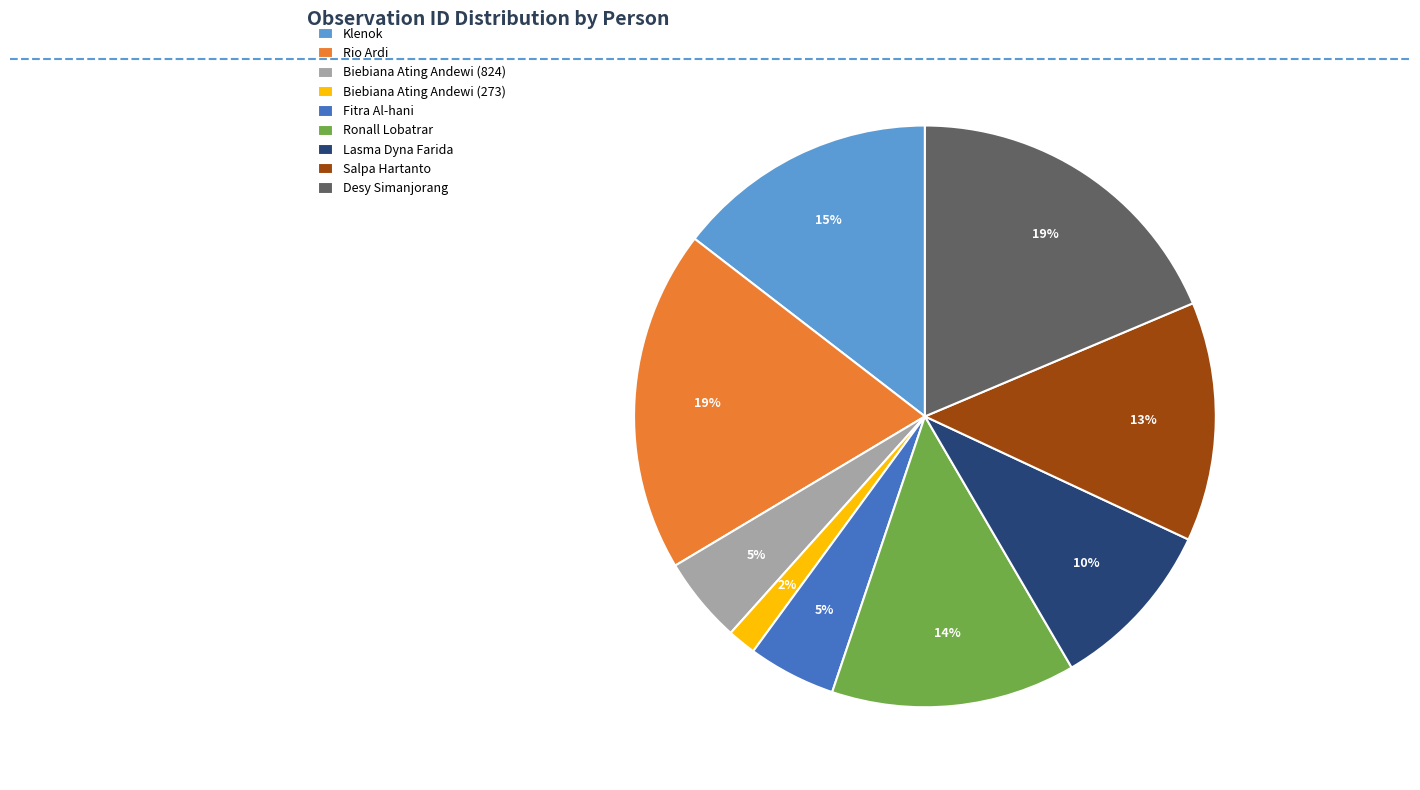

How many slices are in this pie chart?

9